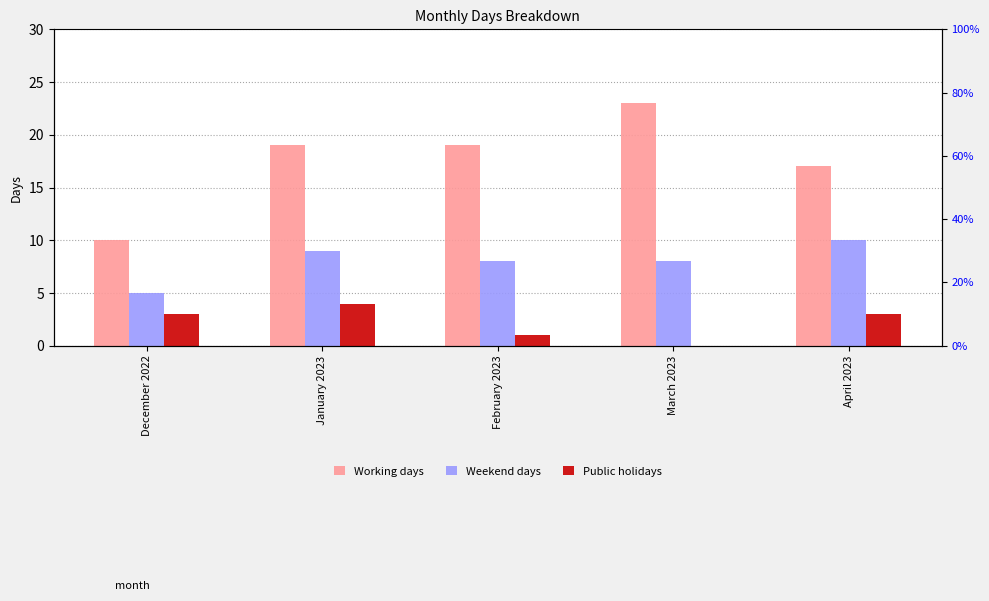

What is the maximum value for Weekend days?

10